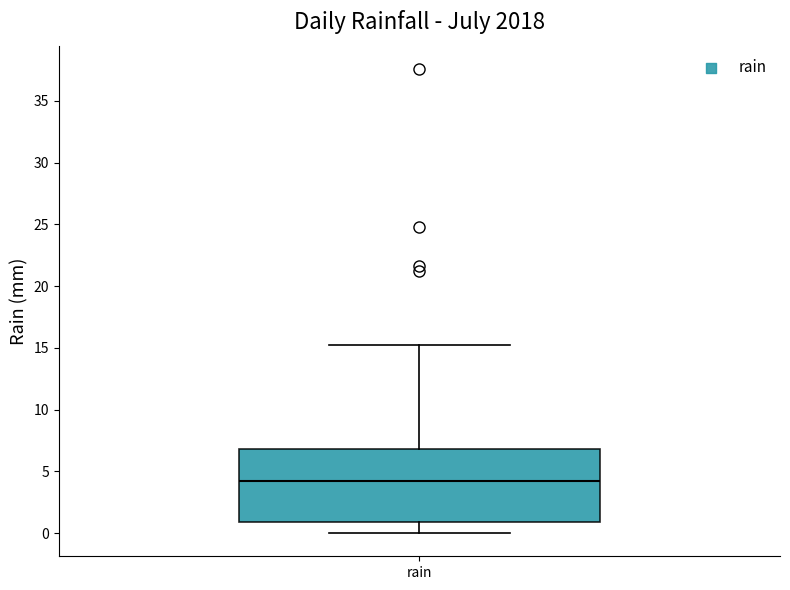

Where does the upper whisker of the box for rain end on the y-axis? The values are not printed on the chart, so give them approximately, as read against the axis.

15